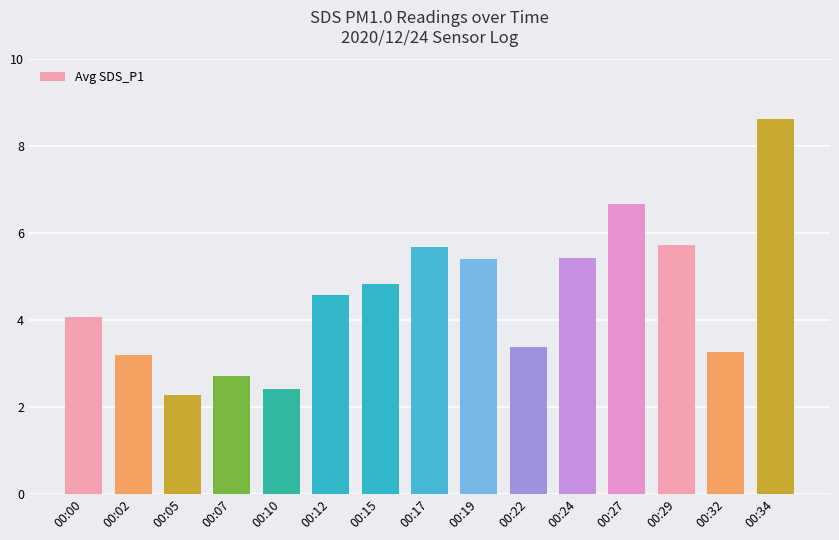

The chart shows a value of 5.7 at 00:29. True or false?

True